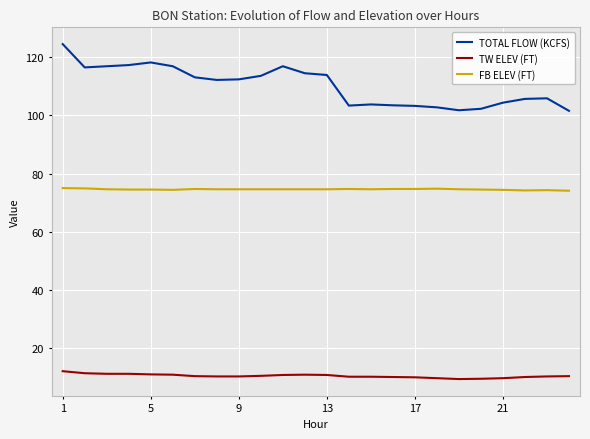

How many lines are shown in the chart?

3